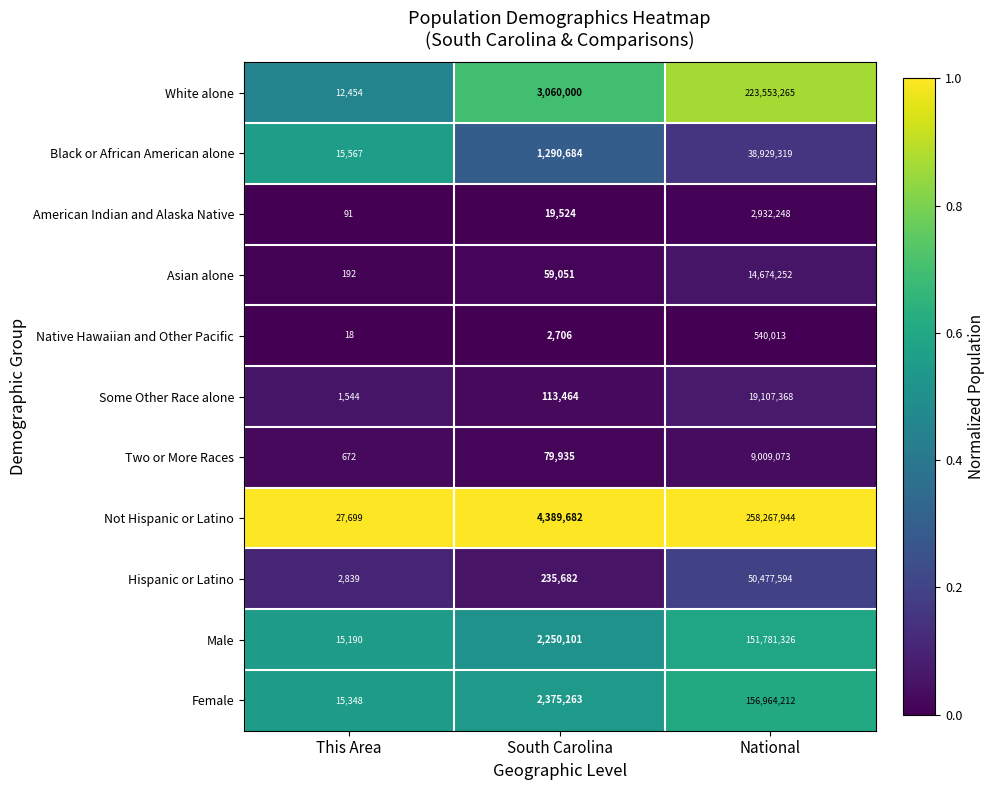

At which category is the sum across all series the highest?

National